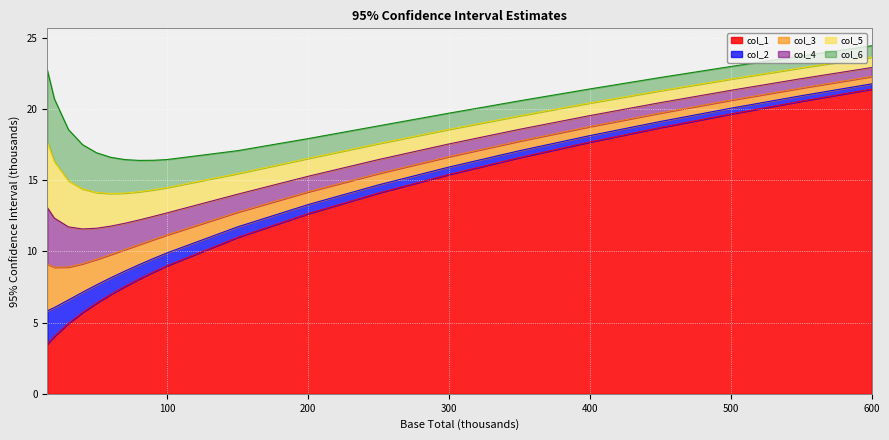

True or false: col_1 has more than 2 interior local peaks.

False